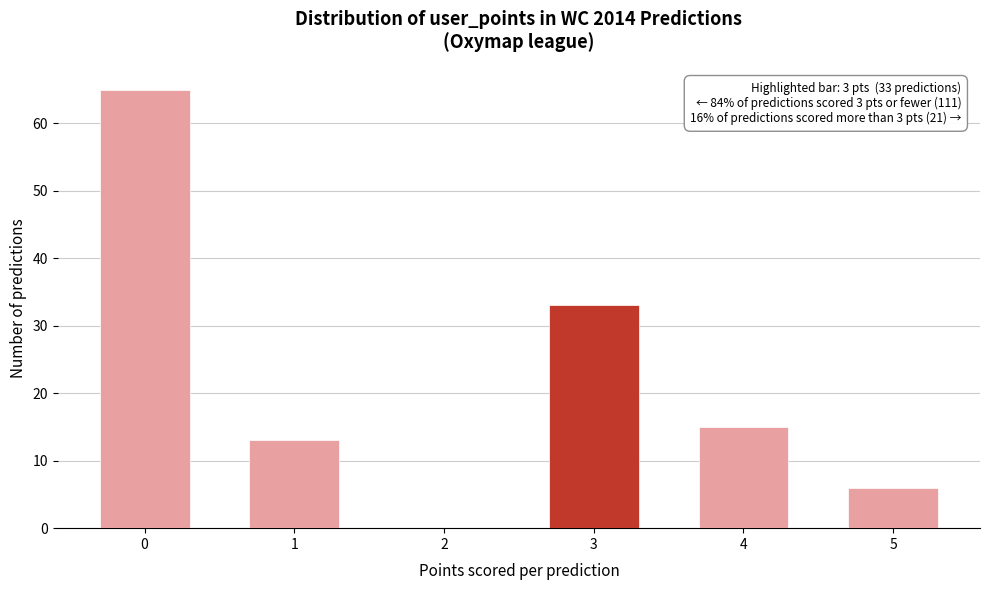

Reading right to left, extract all data points from this chart.

5=6	4=15	3=33	2=0	1=13	0=65